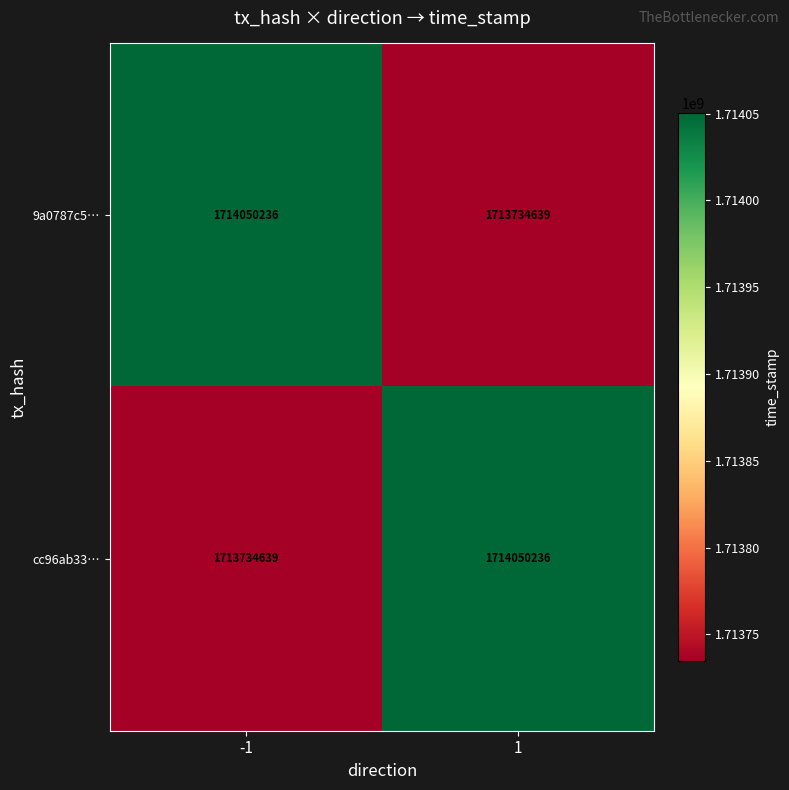

At 1, list the series in order from largest to smallest.

cc96ab33…, 9a0787c5…